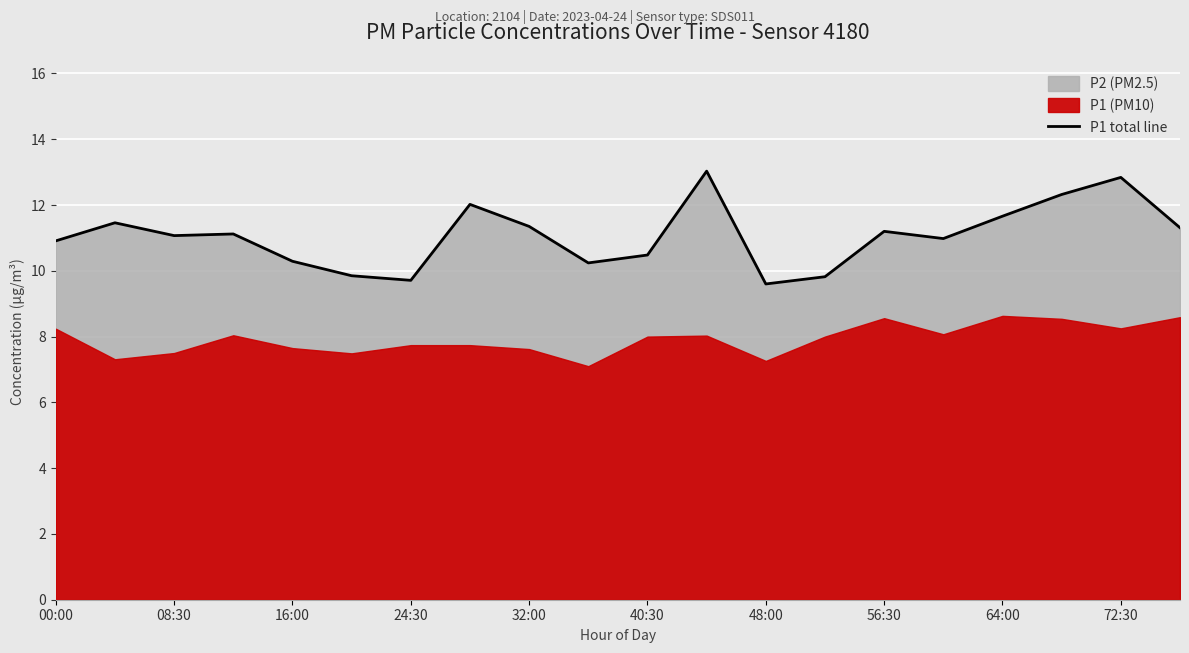

Which category has the highest value across all series?

11